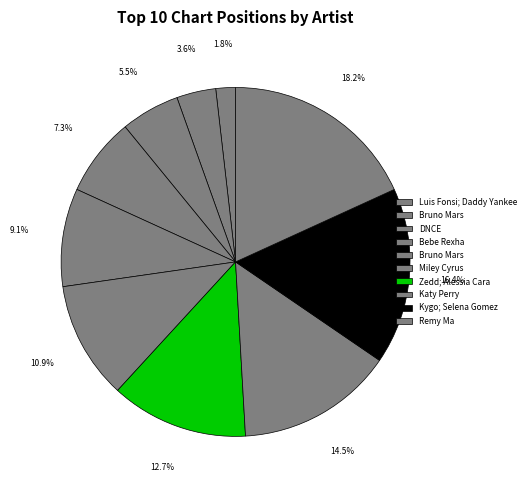

How many slices are in this pie chart?

10